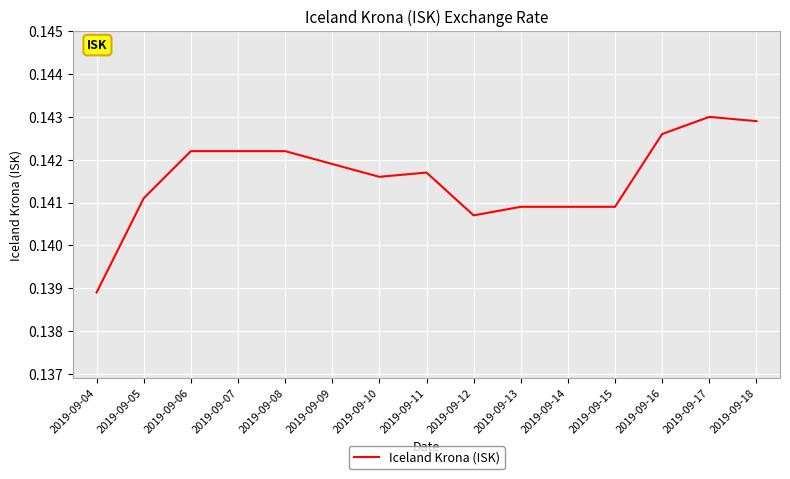

Which has a higher value, 2019-09-13 or 2019-09-12?

2019-09-13